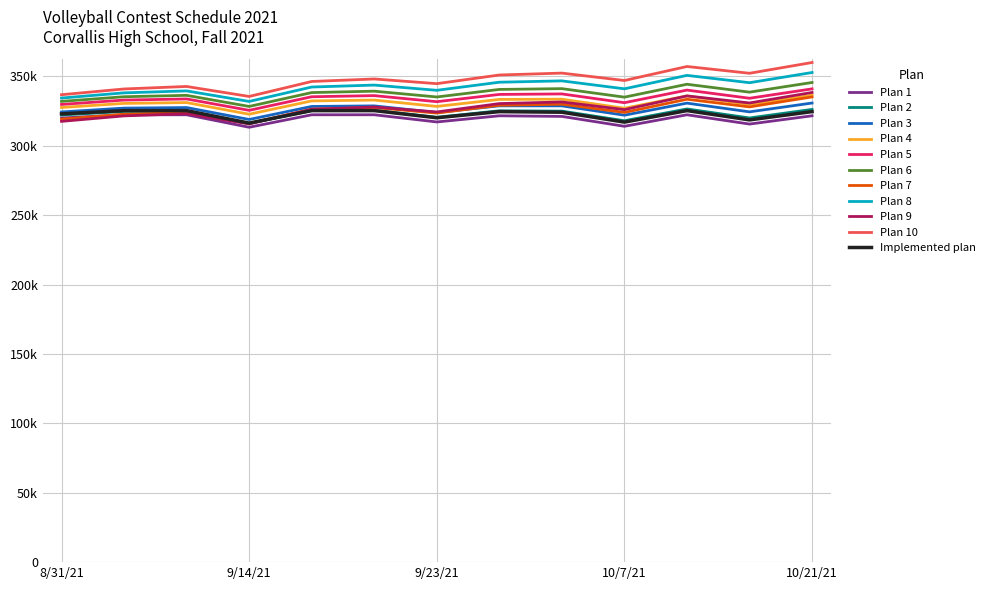

What are all the series names shown in the legend?

Plan 1, Plan 2, Plan 3, Plan 4, Plan 5, Plan 6, Plan 7, Plan 8, Plan 9, Plan 10, Implemented plan